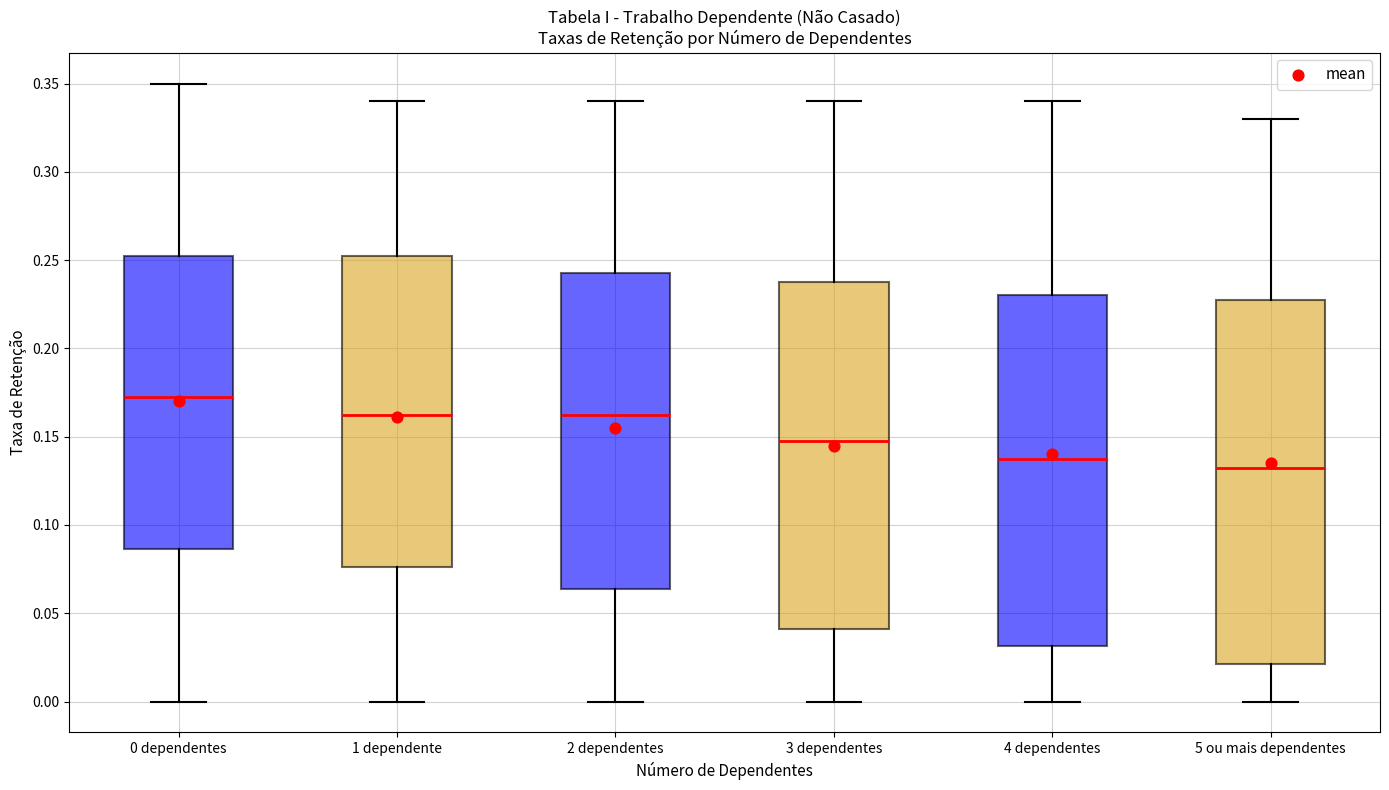

Comparing the boxes themselves (not the whiskers), which one is the tallest?

5 ou mais dependentes